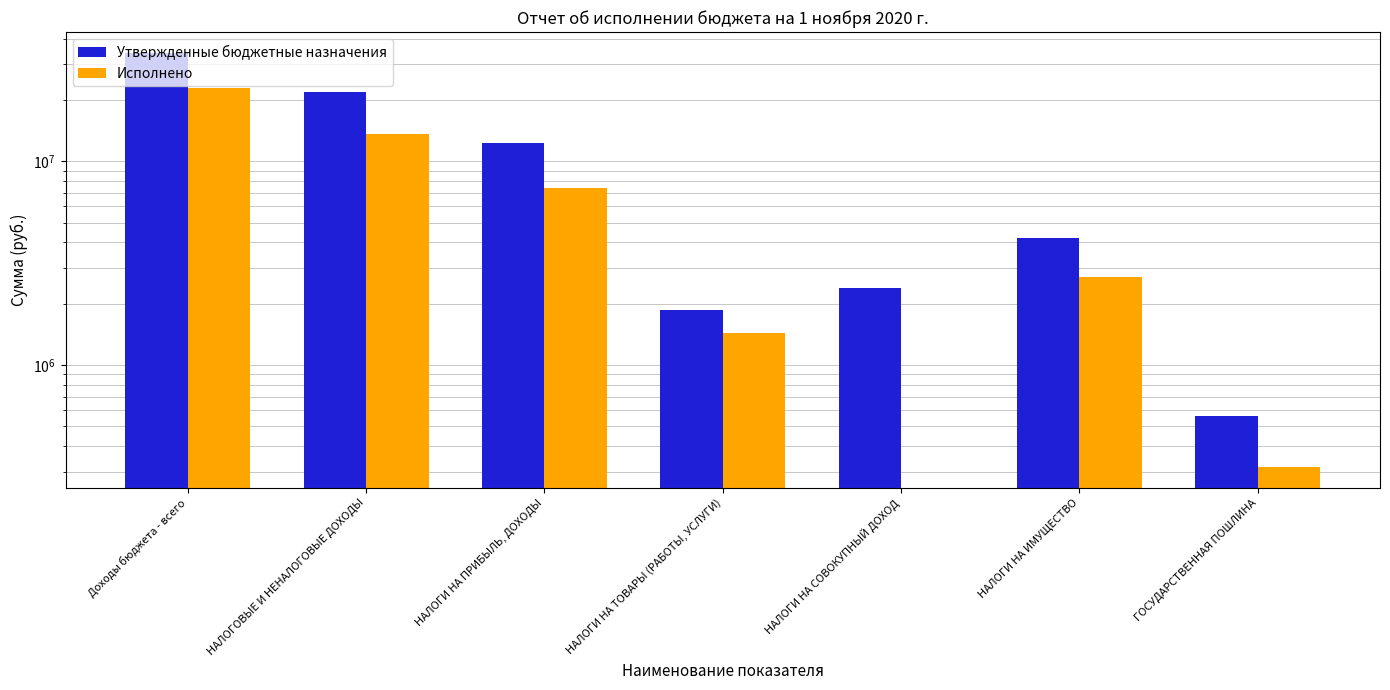

What is the difference between the maximum and second lowest values in the Утвержденные бюджетные назначения series?

32184500.0